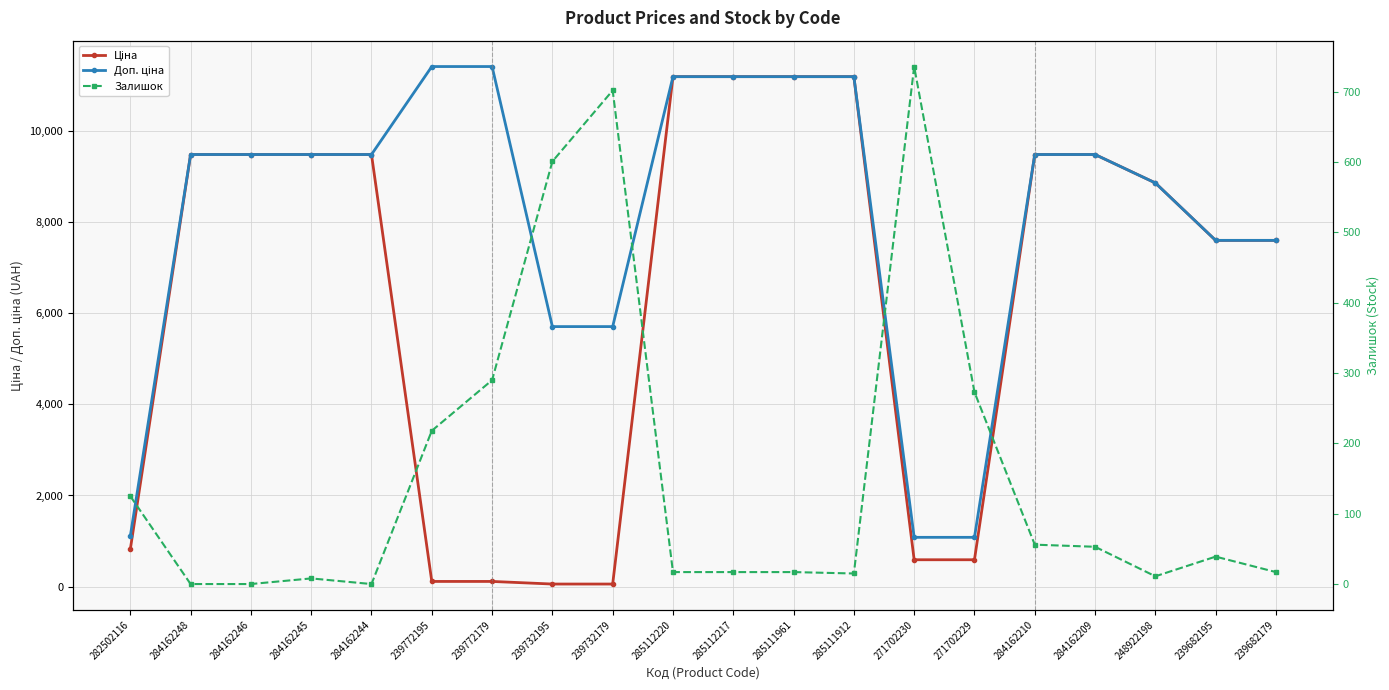

How many lines are shown in the chart?

3